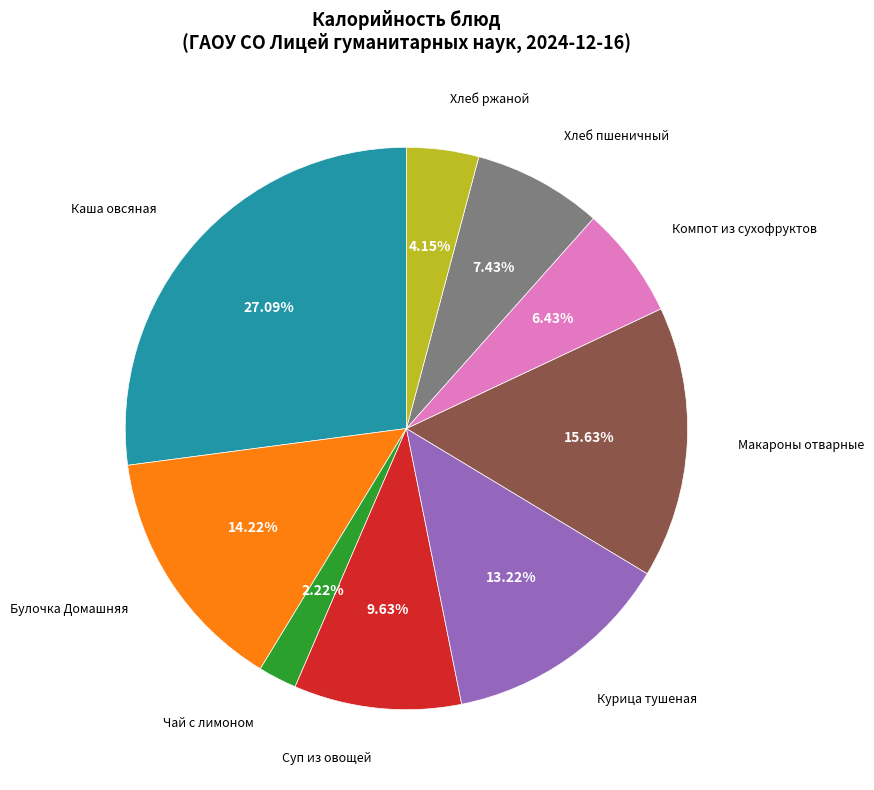

Is there any slice that represents more than half of the pie?

No